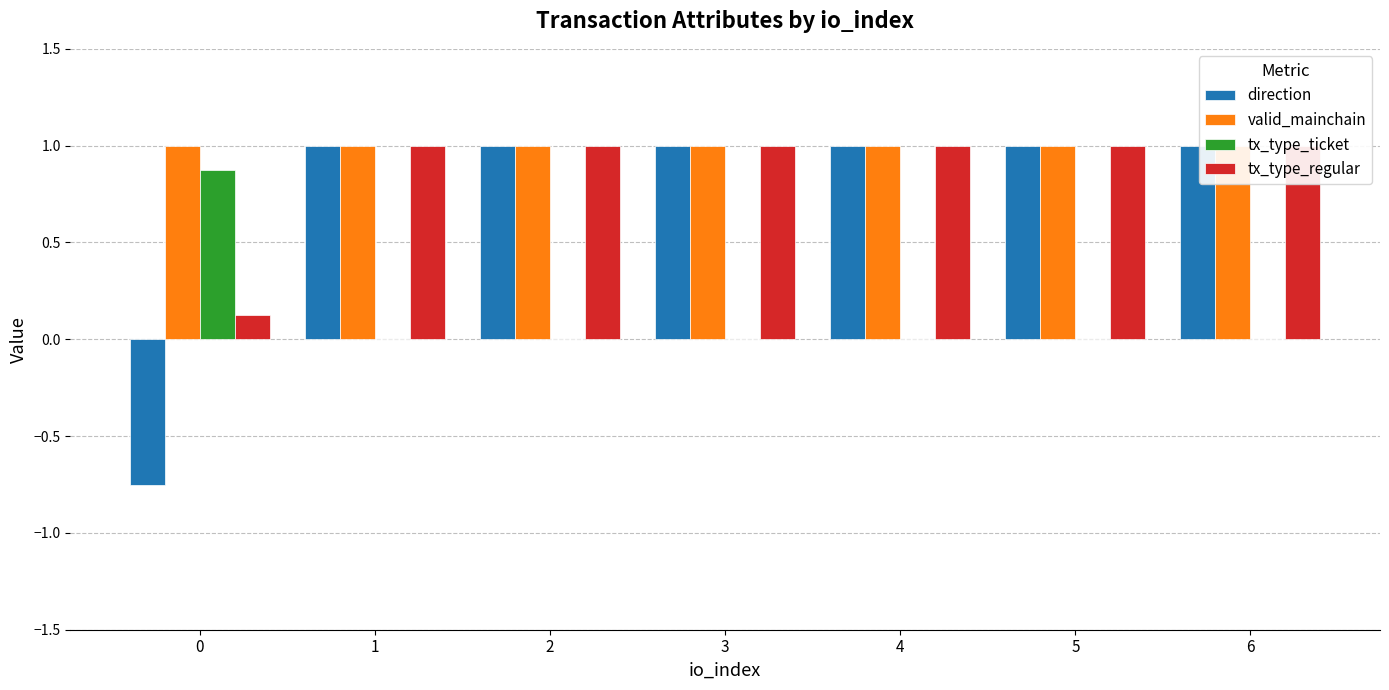

Reading right to left, list all the values displayed in this chart.

direction: 1.0	1.0	1.0	1.0	1.0	1.0	-0.8
valid_mainchain: 1.0	1.0	1.0	1.0	1.0	1.0	1.0
tx_type_ticket: 0.0	0.0	0.0	0.0	0.0	0.0	0.9
tx_type_regular: 1.0	1.0	1.0	1.0	1.0	1.0	0.1